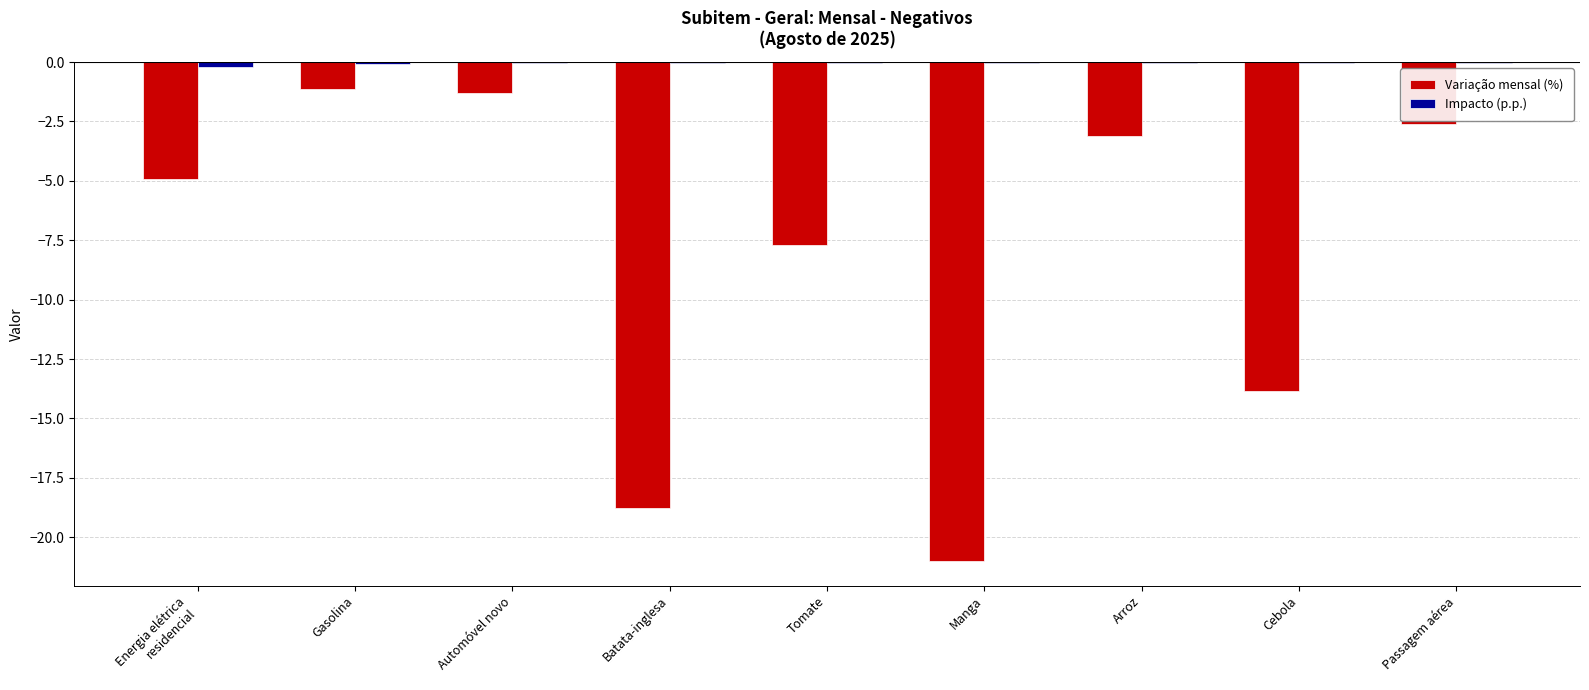

How many data points in Variação mensal (%) are above -4?

4